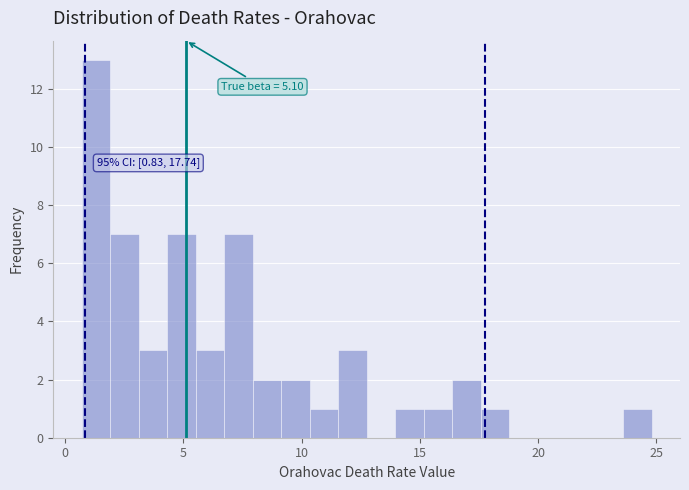

Around what value on the x-axis is the tallest bar? Give the approximate position of its centre, as read against the axis.

1.5